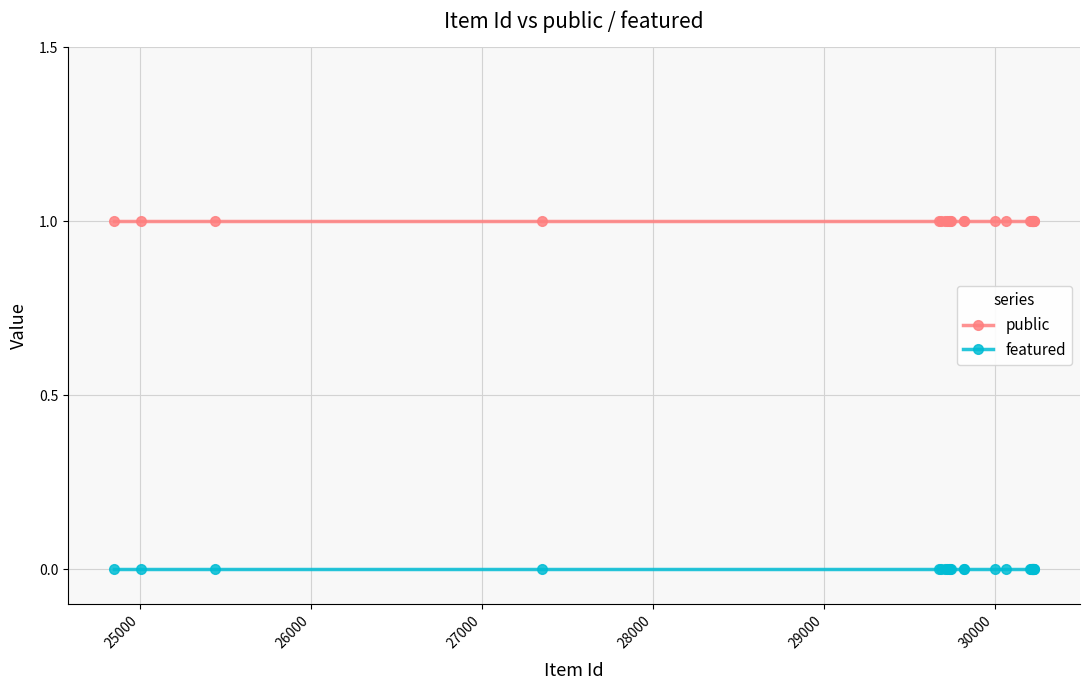

What is the value of the public point at the 15th from the left?

1